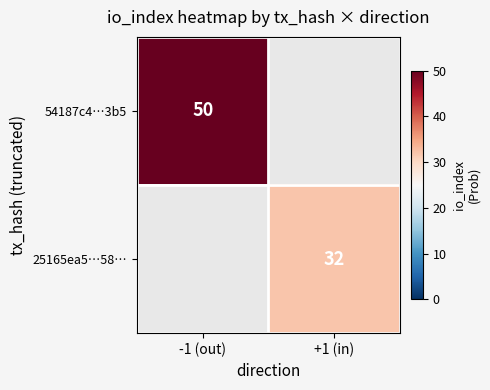

True or false: 54187c4…3b5 has a value of 68 at -1 (out).

False